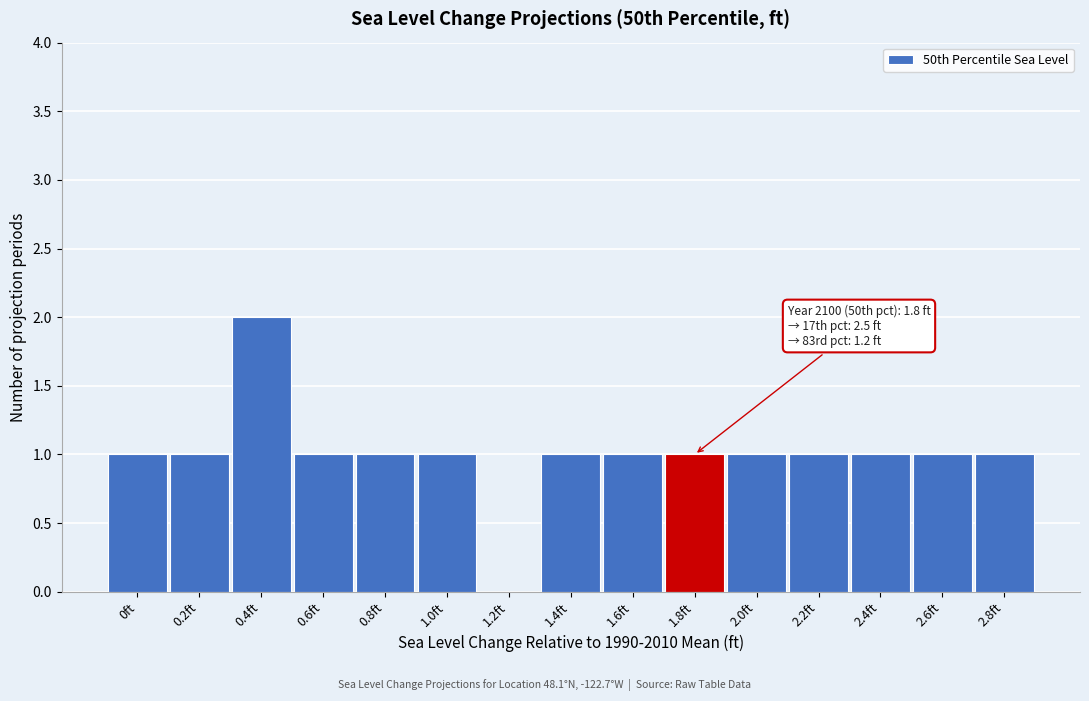

Reading left to right, transcribe all the data shown in this chart.

0ft=1	0.2ft=1	0.4ft=2	0.6ft=1	0.8ft=1	1.0ft=1	1.2ft=0	1.4ft=1	1.6ft=1	1.8ft=1	2.0ft=1	2.2ft=1	2.4ft=1	2.6ft=1	2.8ft=1